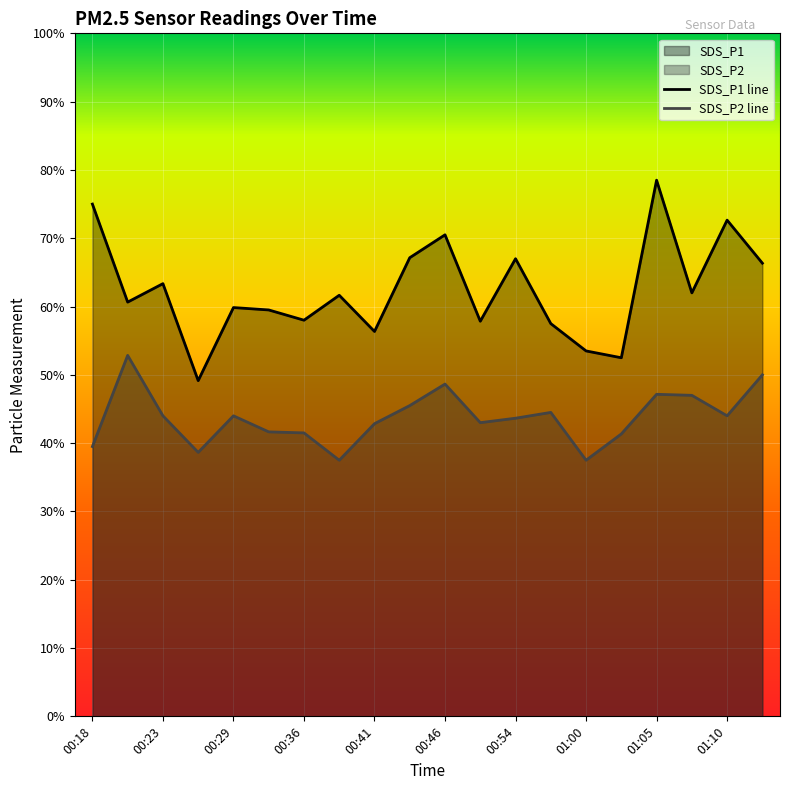

At 00:44, list the series in order from largest to smallest.

SDS_P1, SDS_P2